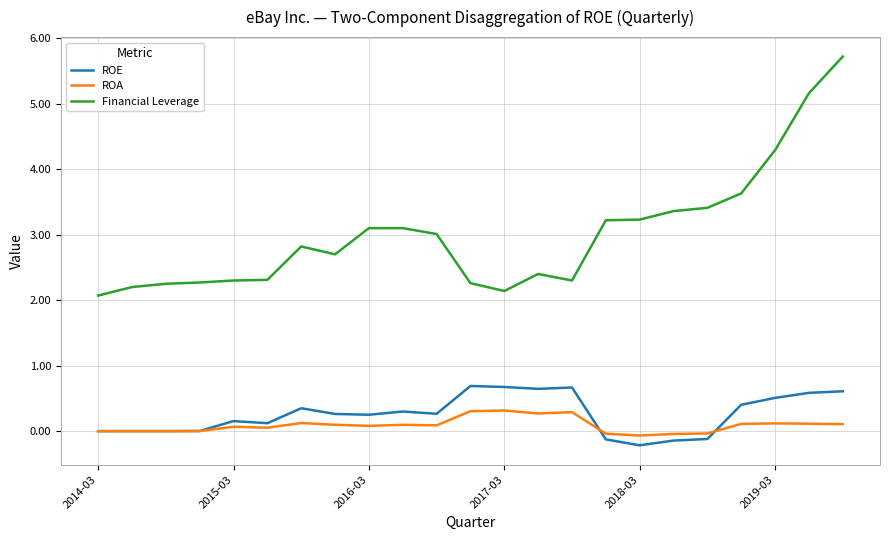

What is the difference between the maximum and second lowest values in the ROA series?

0.4